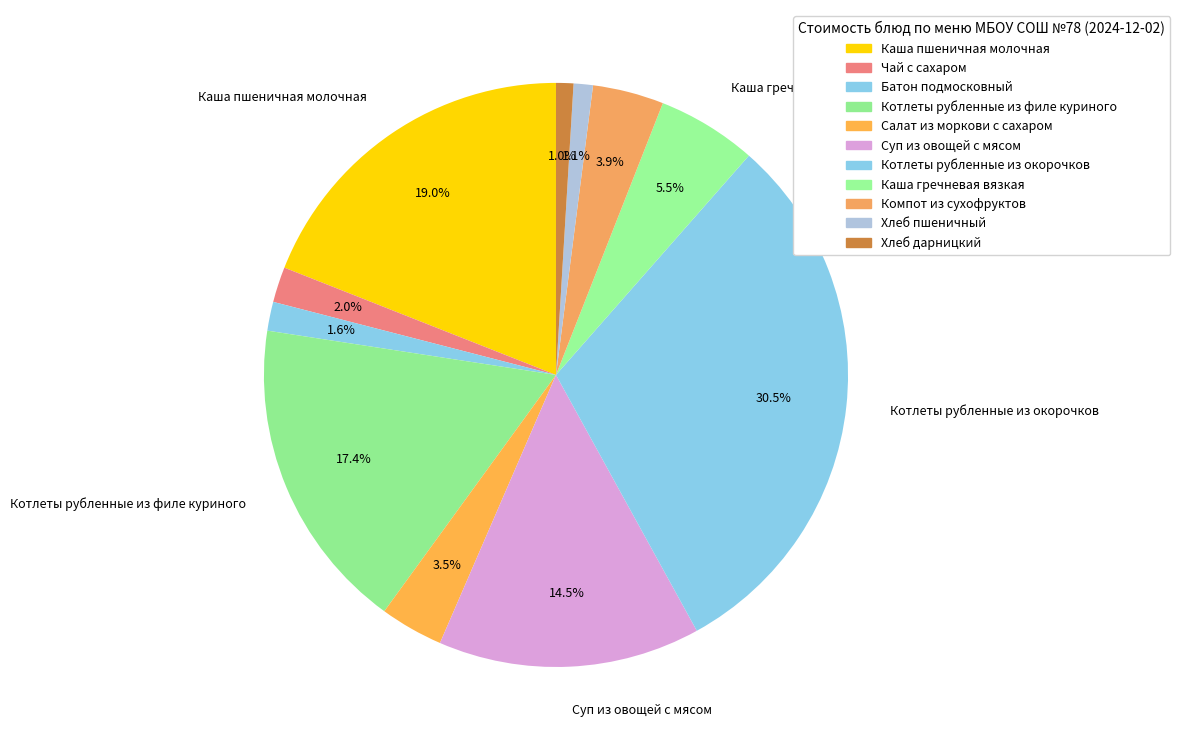

To the nearest percent, what portion does Хлеб пшеничный represent?

1%